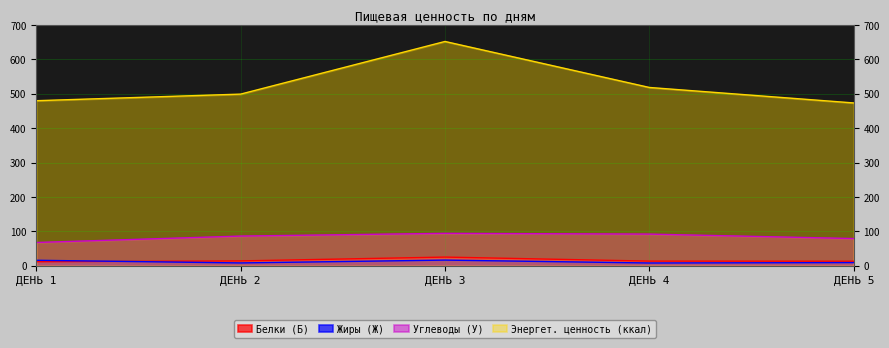

What is the lowest value of the Жиры (Ж) series?

8.2